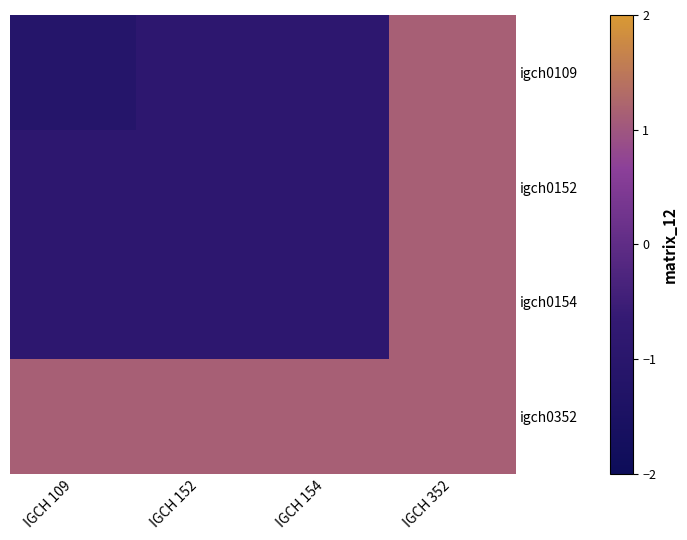

At how many categories does at least one series exceed 0?

4